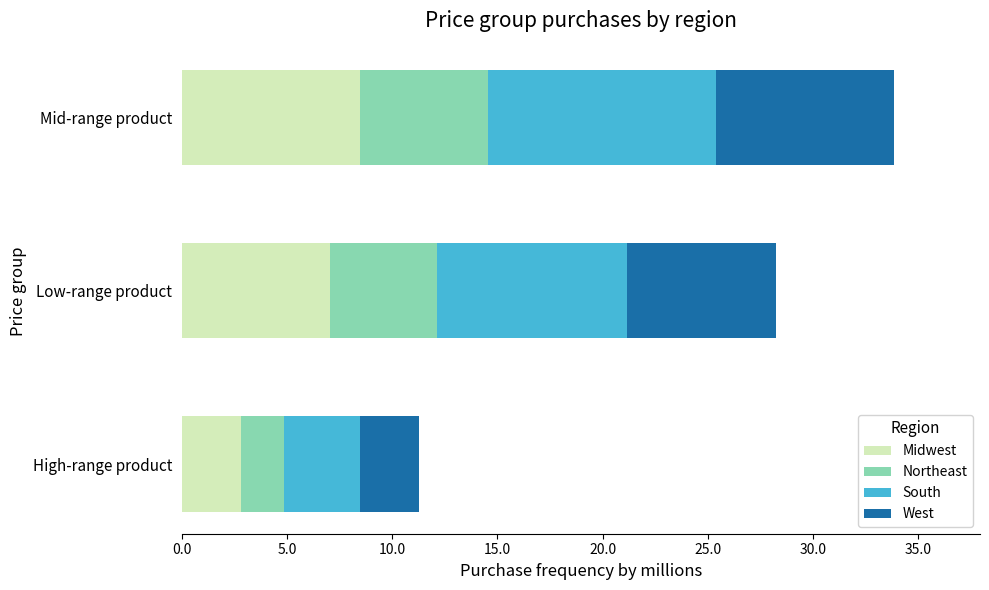

Read the Midwest value at Low-range product.

7.1